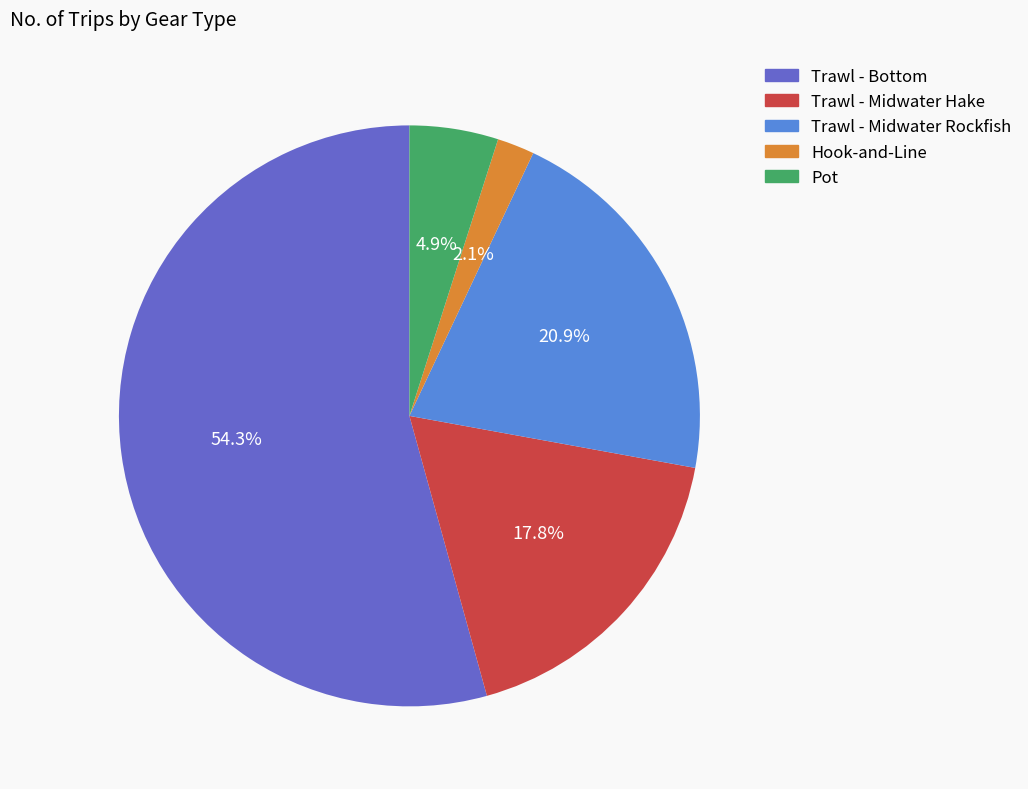

Which category has the biggest portion of the pie?

Trawl - Bottom